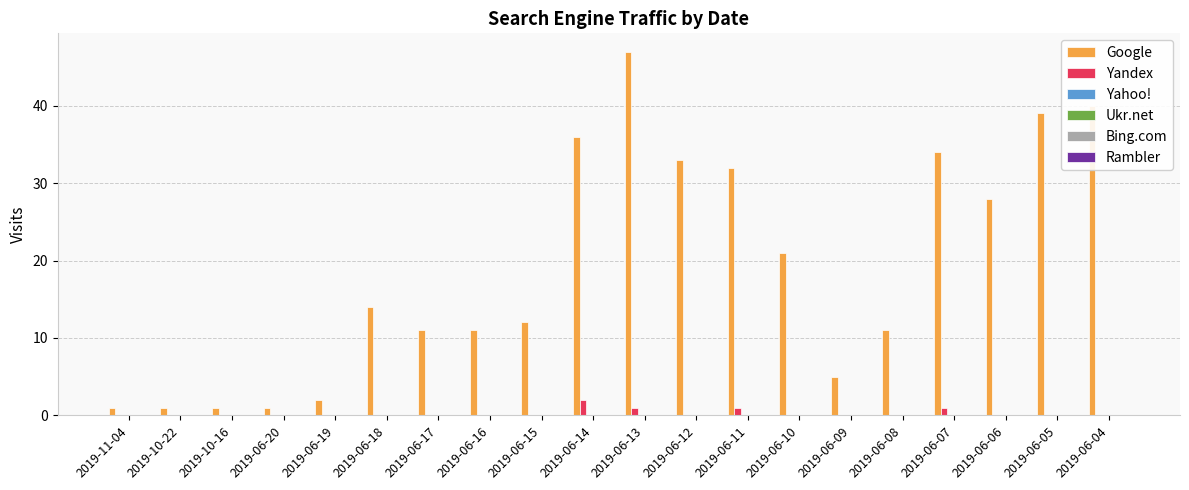

Are the bars horizontal?

No